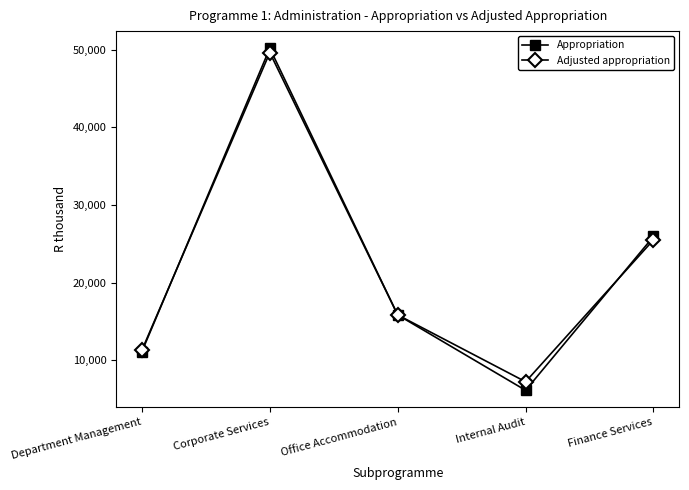

What is the value of the Adjusted appropriation point at the 2nd from the left?

49611